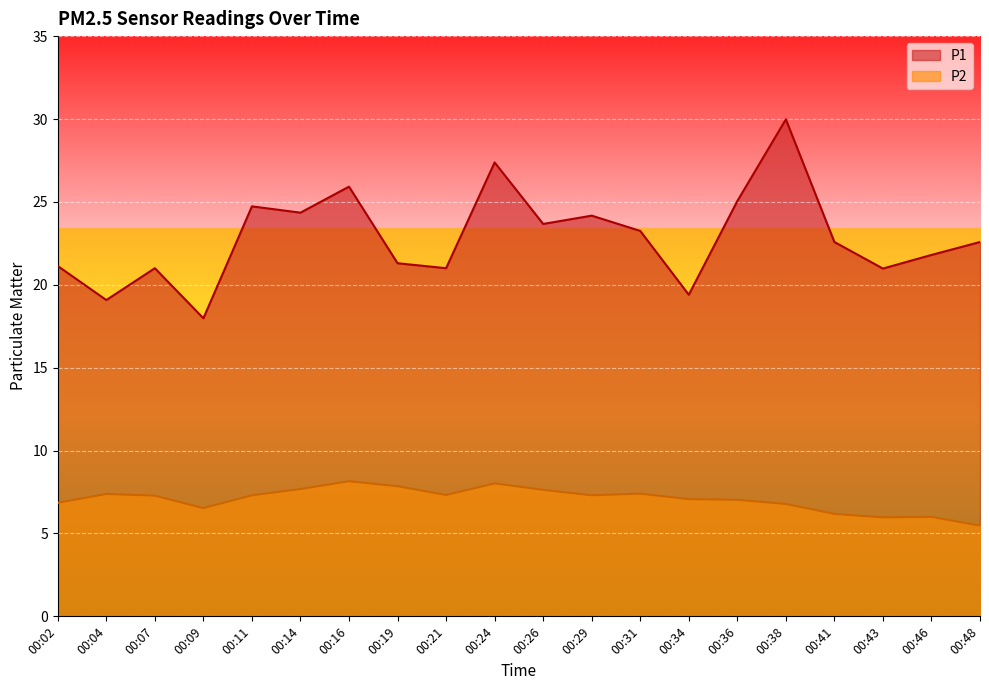

What are all the series names shown in the legend?

P1, P2